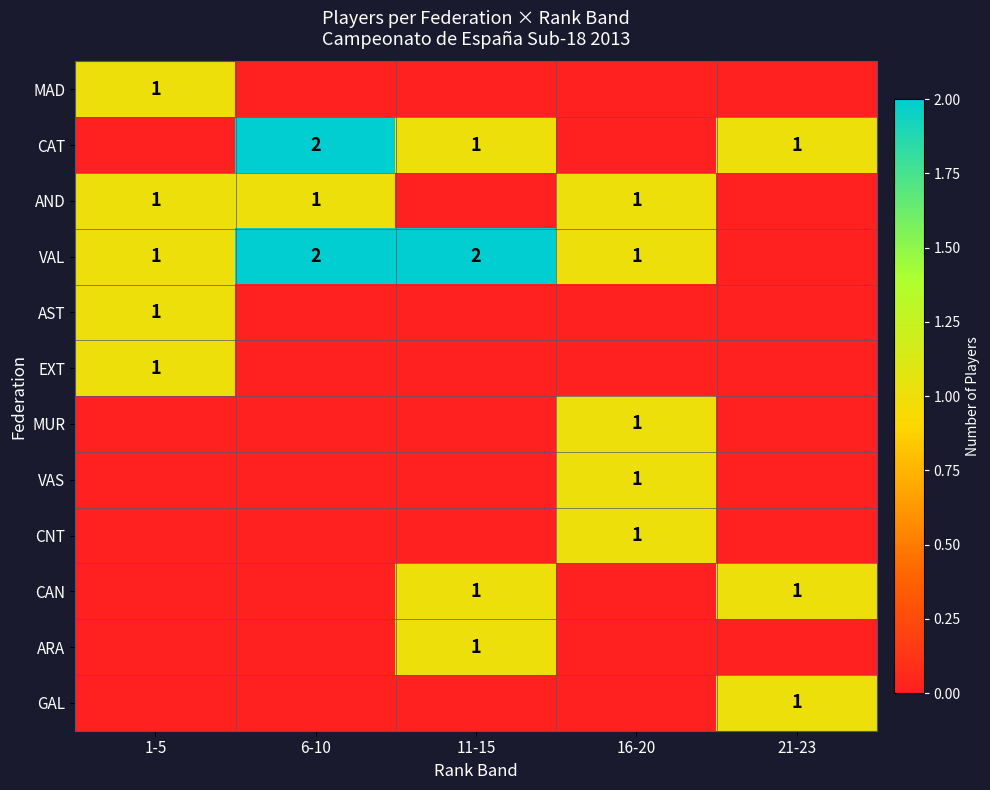

How many data points does each series have?

5